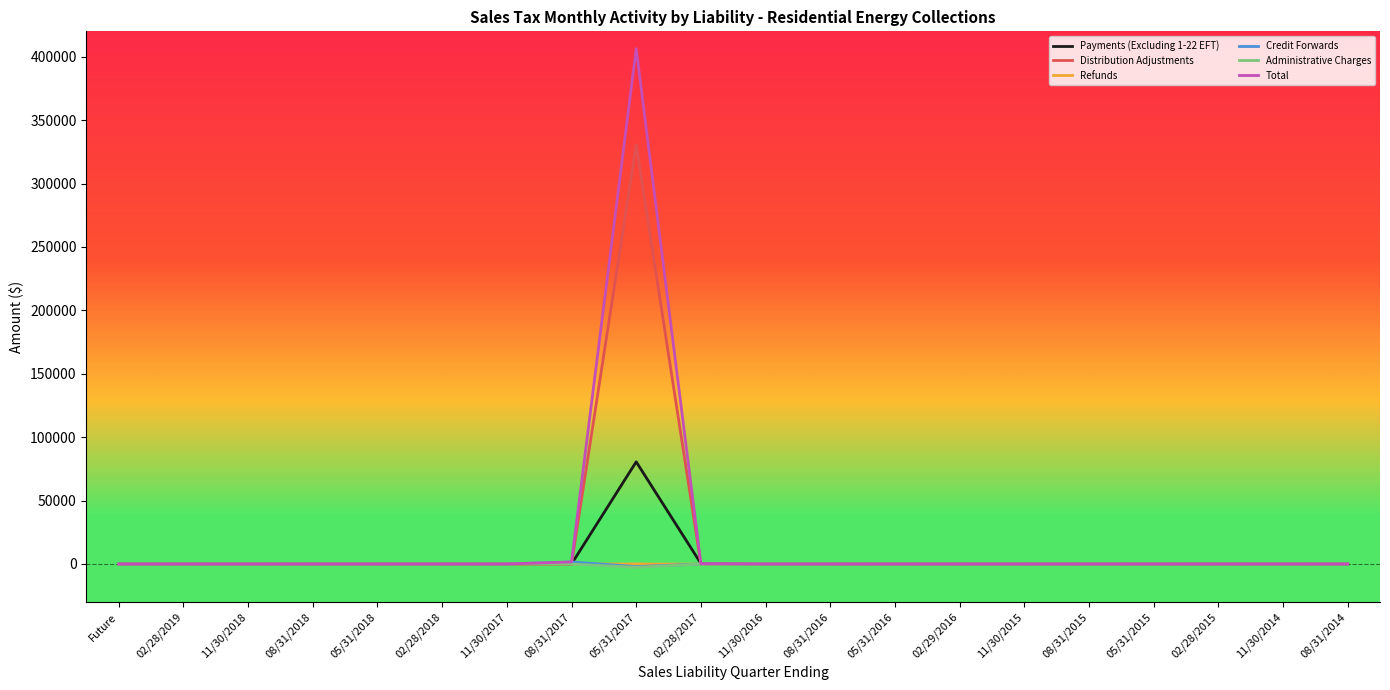

Which series has the widest spread of values?

Total